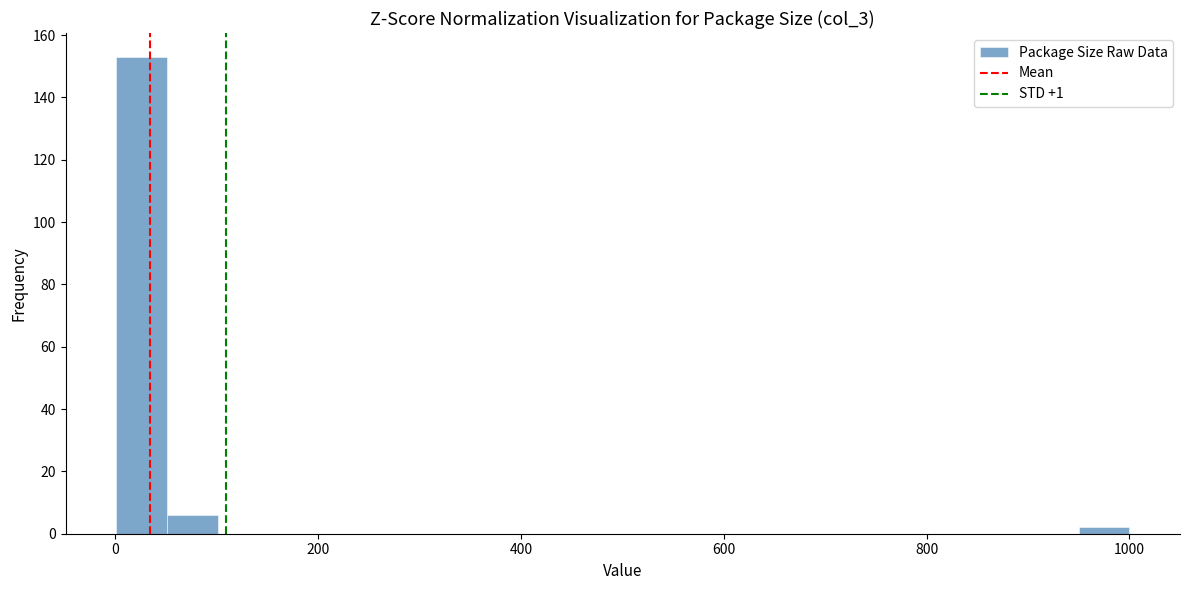

Read against the x-axis, roughly where is the centre of the tallest bar?

20